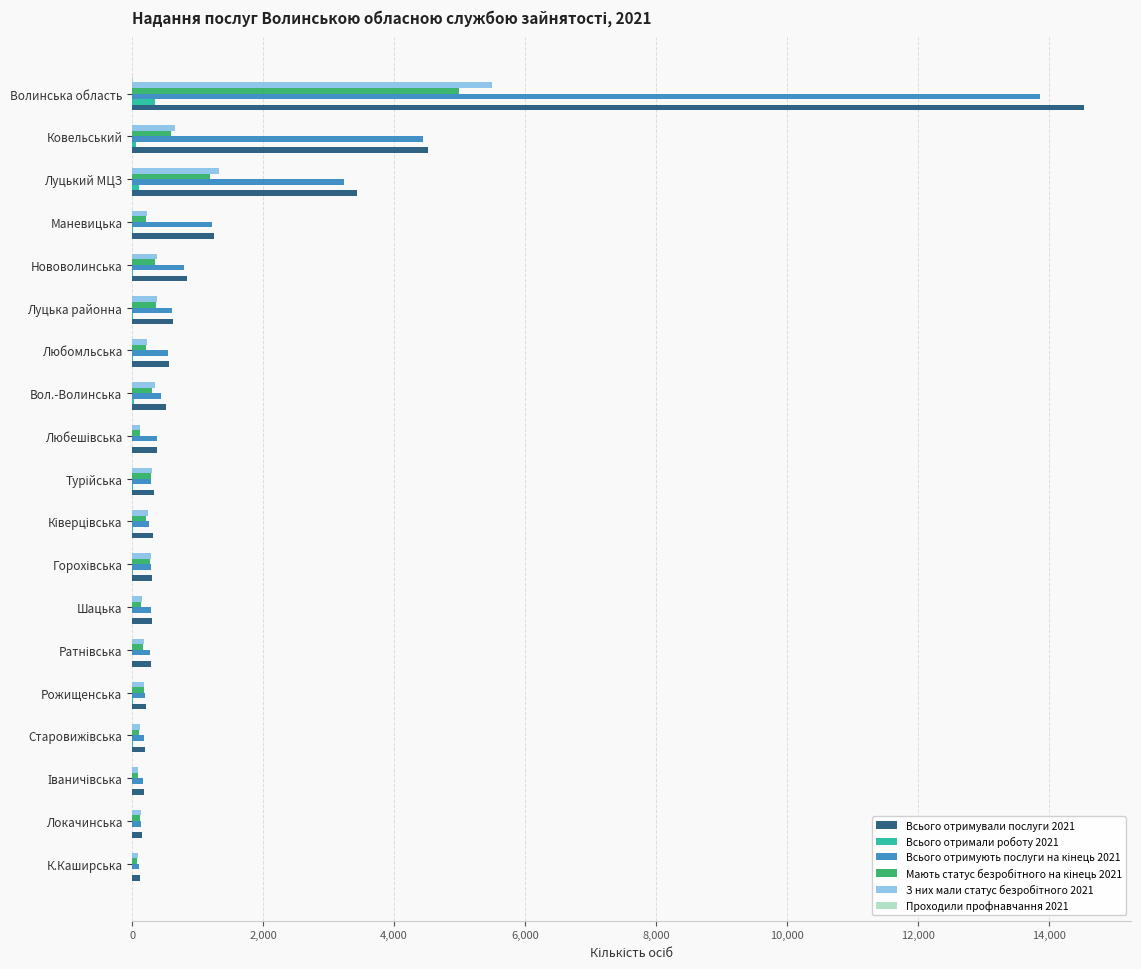

Which series has the largest range (max minus min)?

Всього отримували послуги 2021